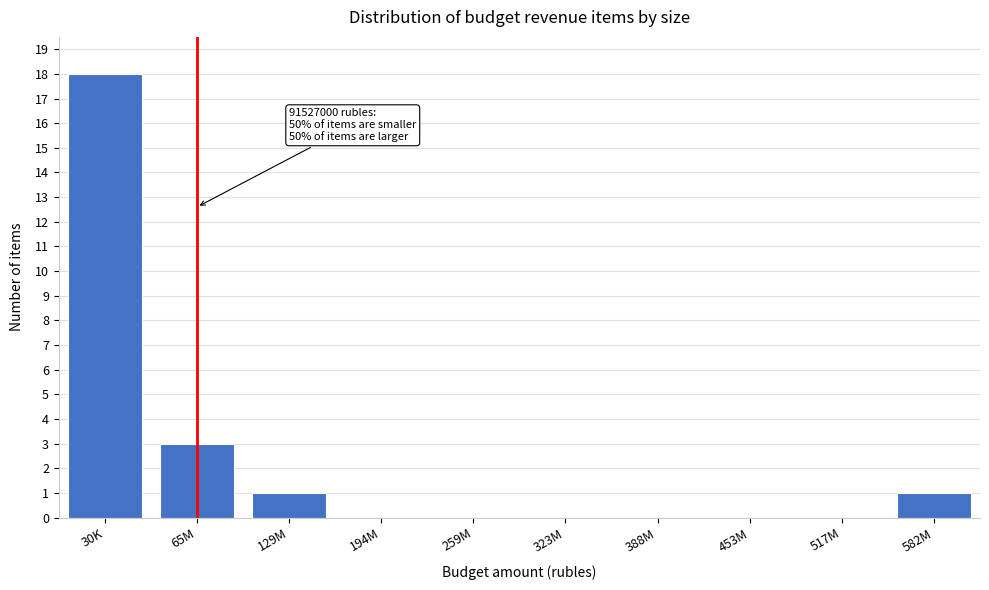

Reading left to right, extract all data points from this chart.

30K=18	65M=3	129M=1	194M=0	259M=0	323M=0	388M=0	453M=0	517M=0	582M=1